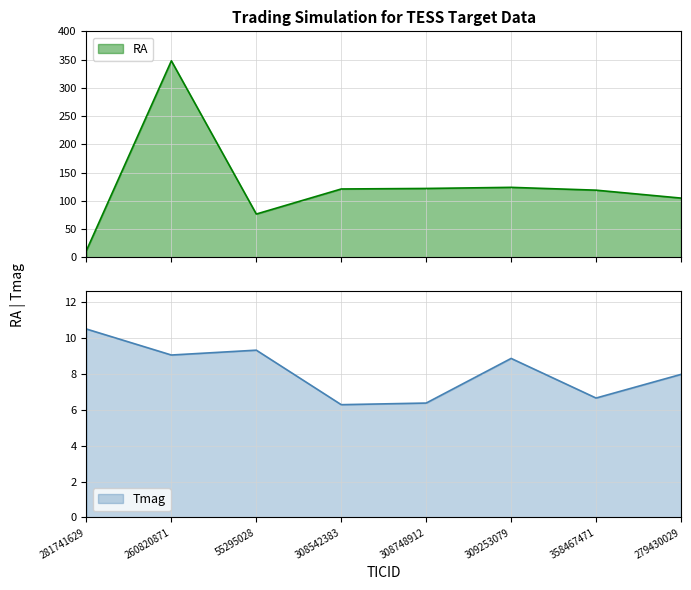

List the labels in order of RA value, smallest first.

281741629, 55295028, 279430029, 358467471, 308542383, 308748912, 309253079, 260820871